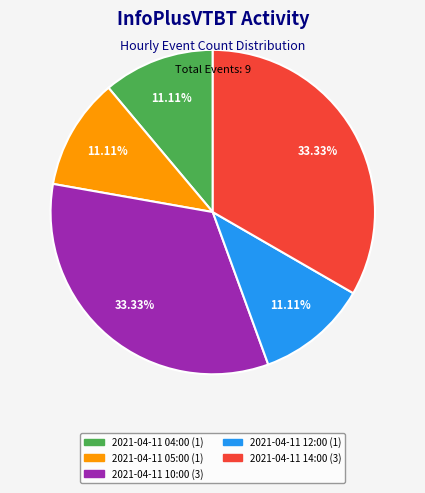

What percentage do 2021-04-11 04:00 and 2021-04-11 12:00 together represent?

22.2%